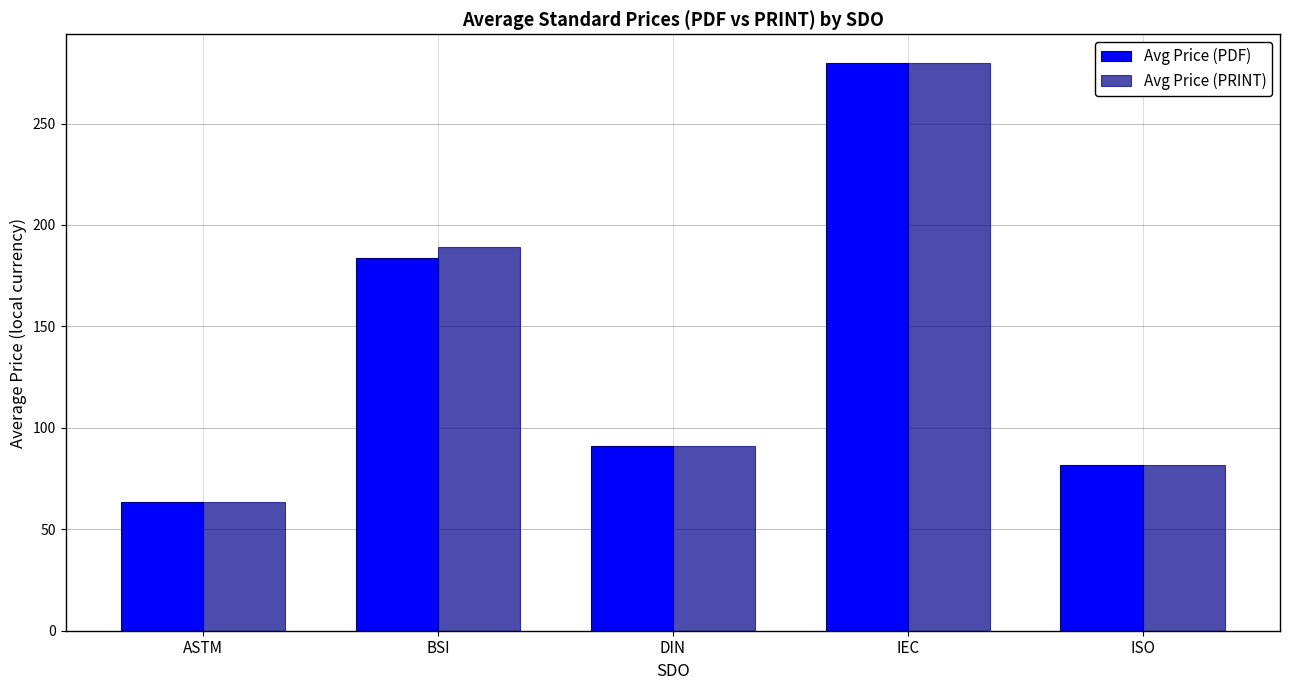

What are all the series names shown in the legend?

Avg Price (PDF), Avg Price (PRINT)